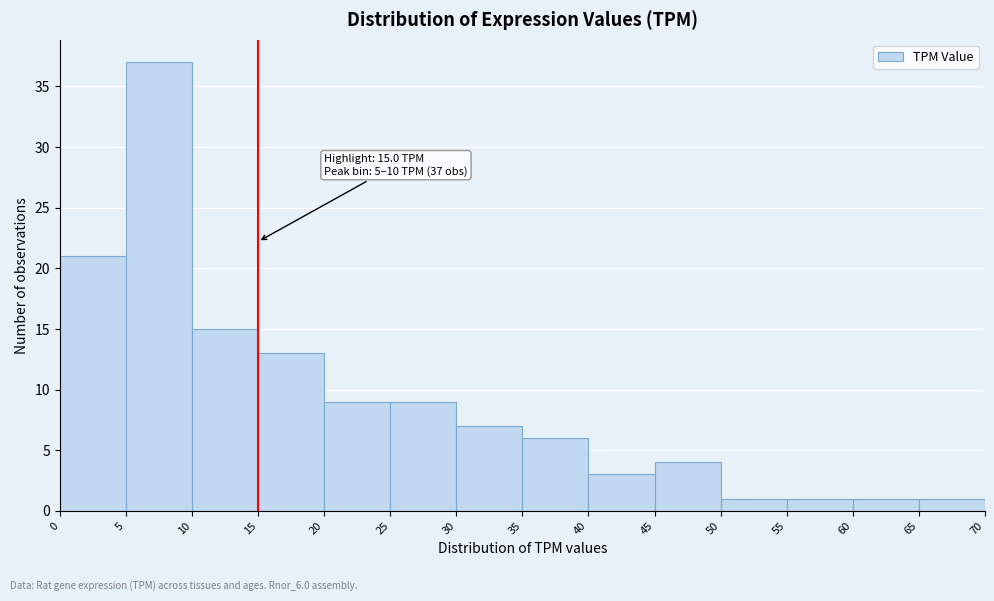

Over which range of the x-axis is the bar tallest?

5 to 10